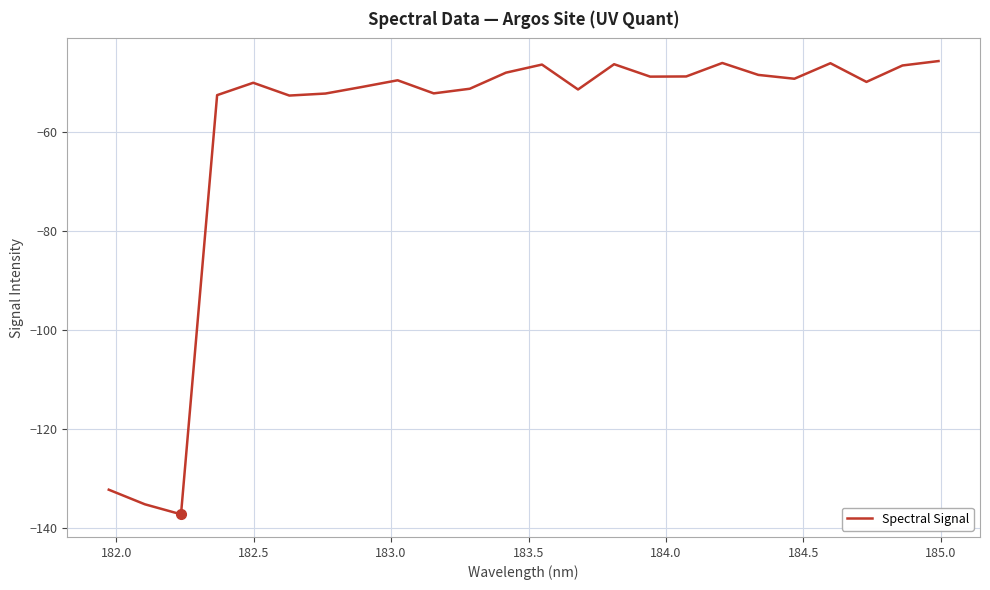

What is the maximum value shown in the chart?

-45.6